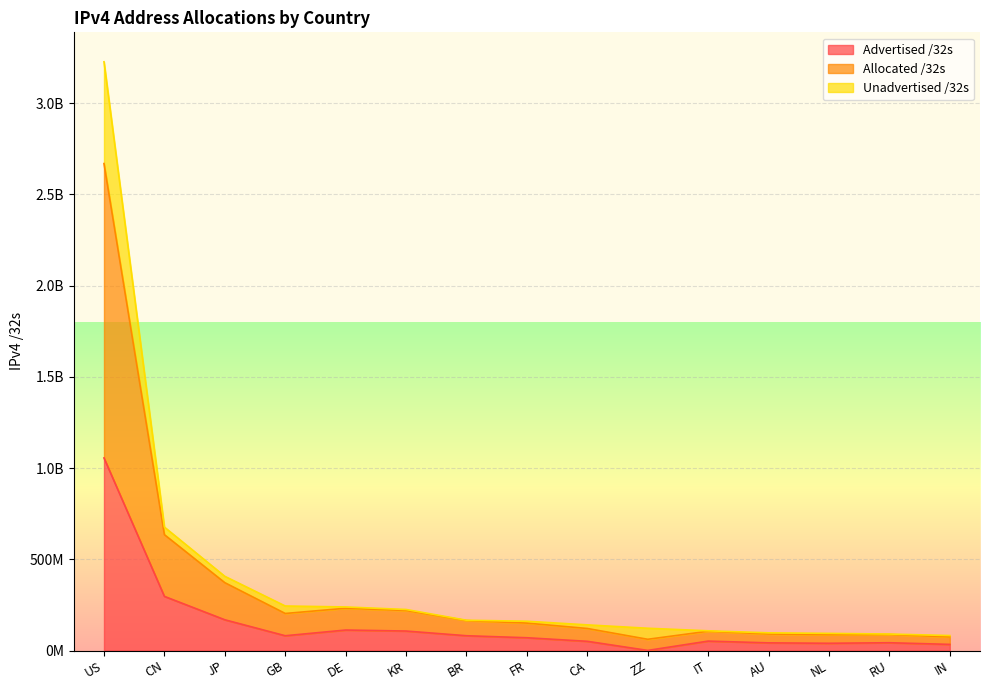

Is it true that Advertised /32s equals 63206585 at RU?

False